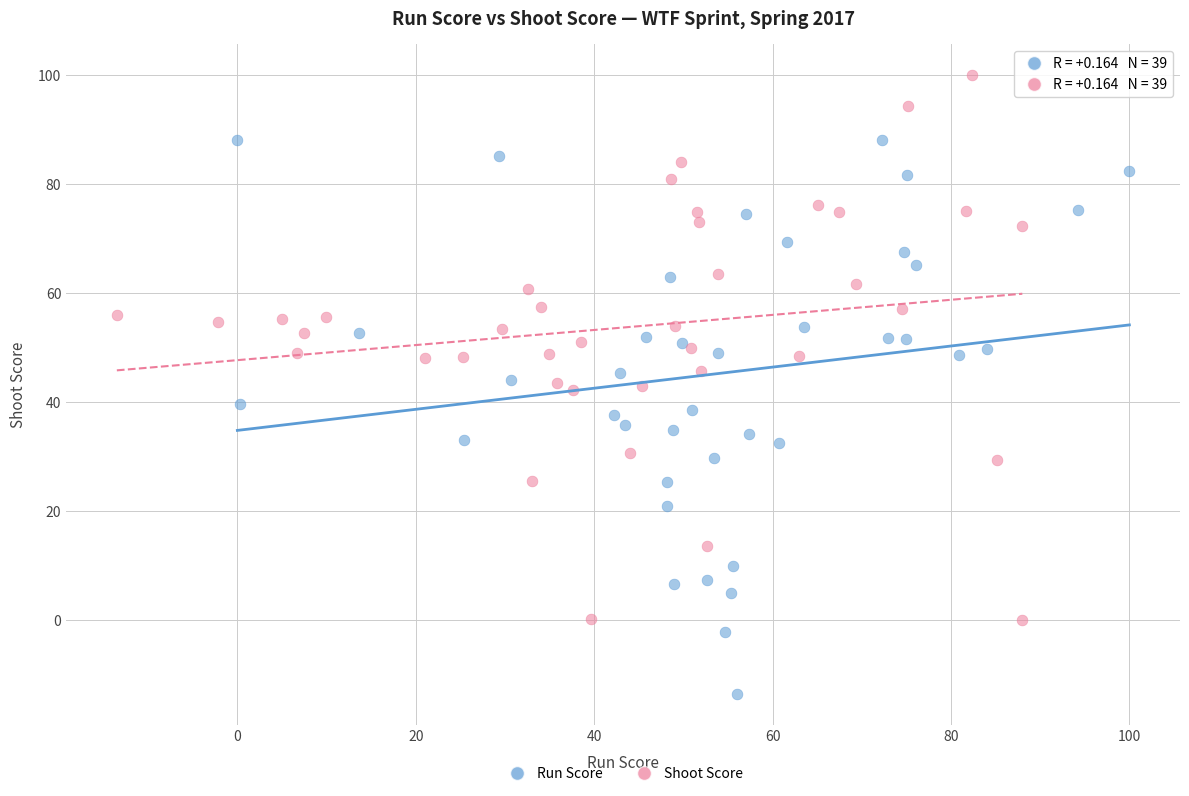

Which series reaches the minimum Y coordinate?

Run Score